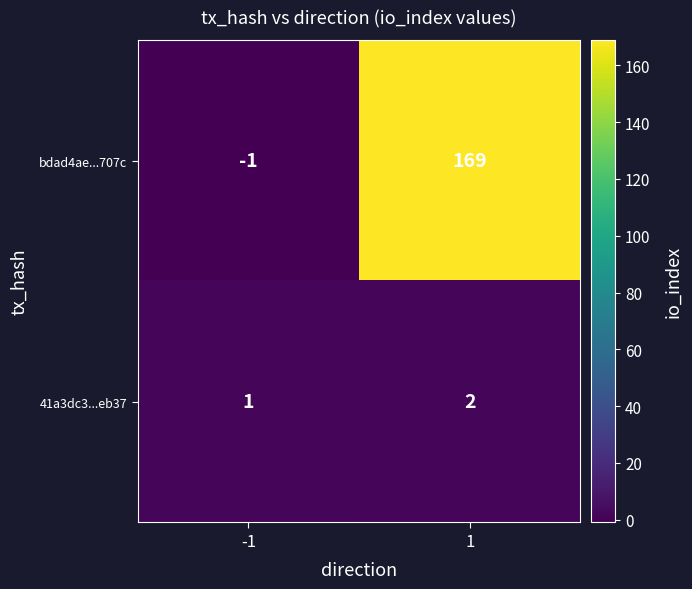

At which category does the chart reach its peak across all series?

1